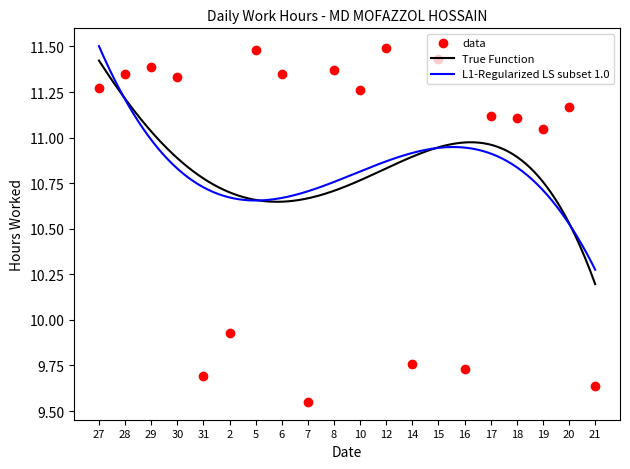

Approximately how many times larger is the value at 21 compared to 5?

0.8